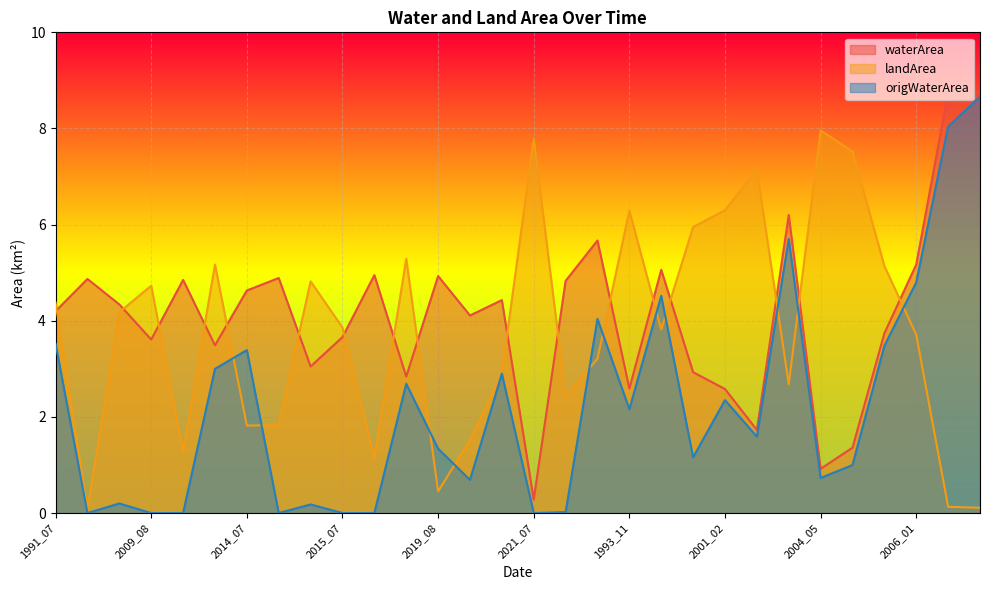

How many data points does each series have?

30